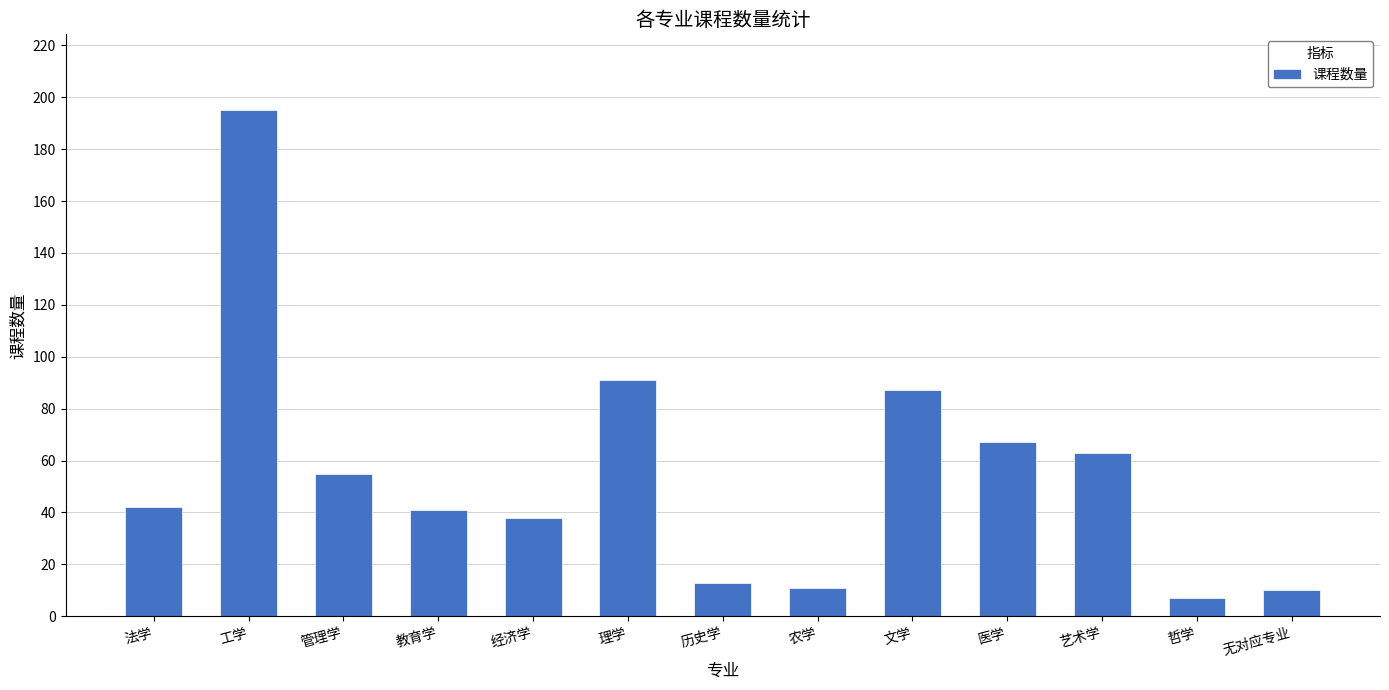

How many distinct data groups are displayed?

1